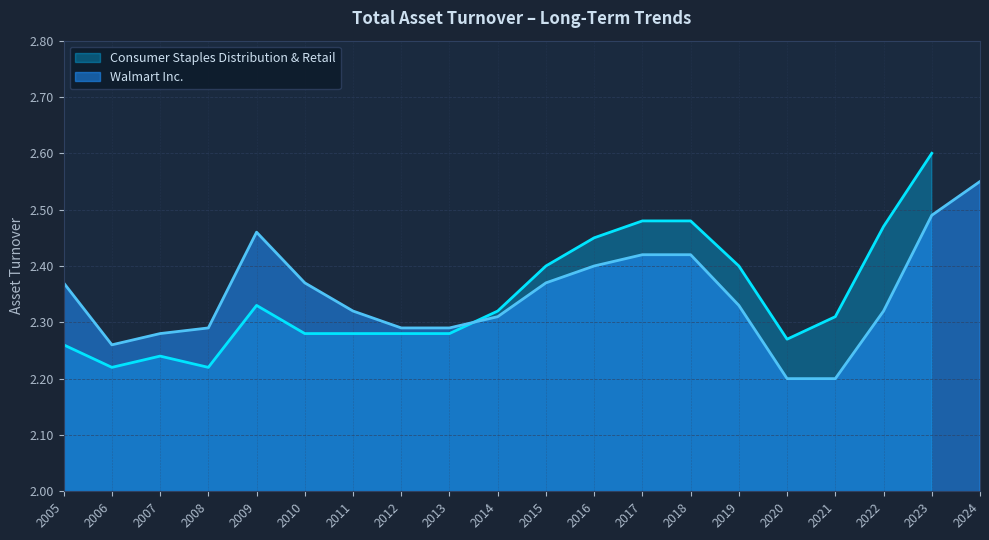

At which category does the data reach its first local peak?

2009